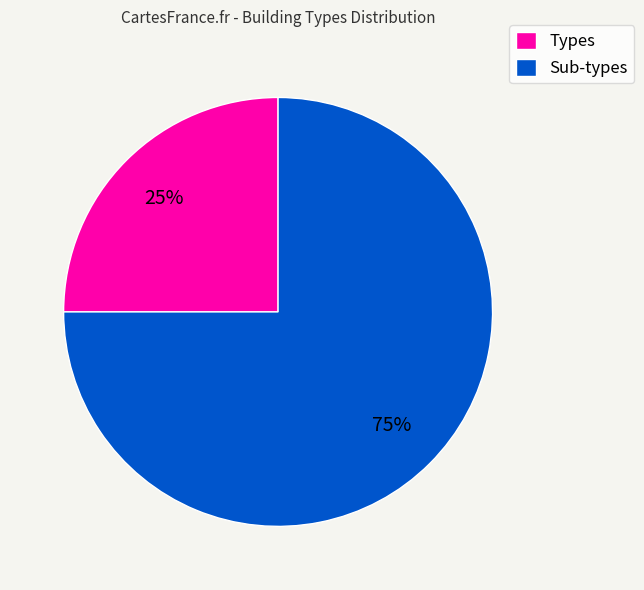

To the nearest percent, what percentage of the pie is Sub-types?

75%